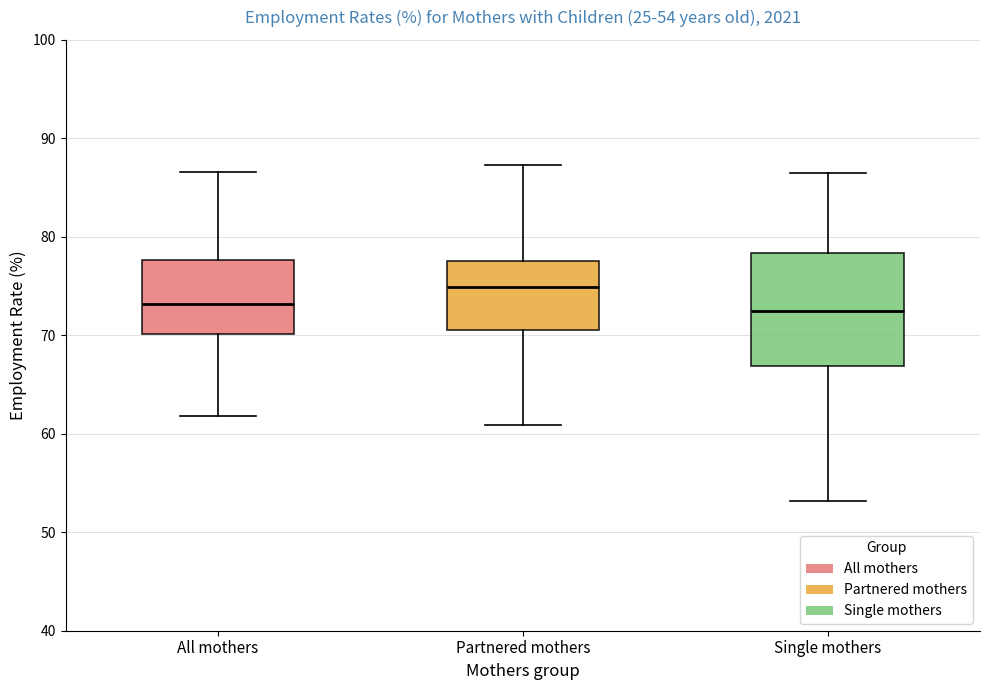

Which box's median line is the highest?

Partnered mothers